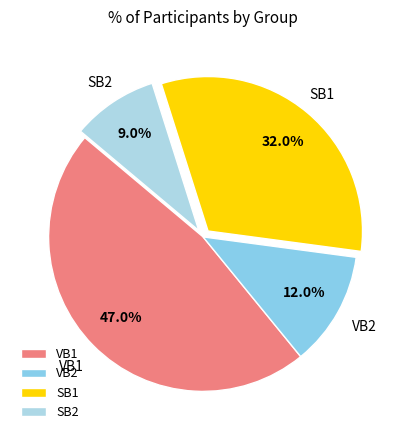

Is there any slice that represents more than half of the pie?

No